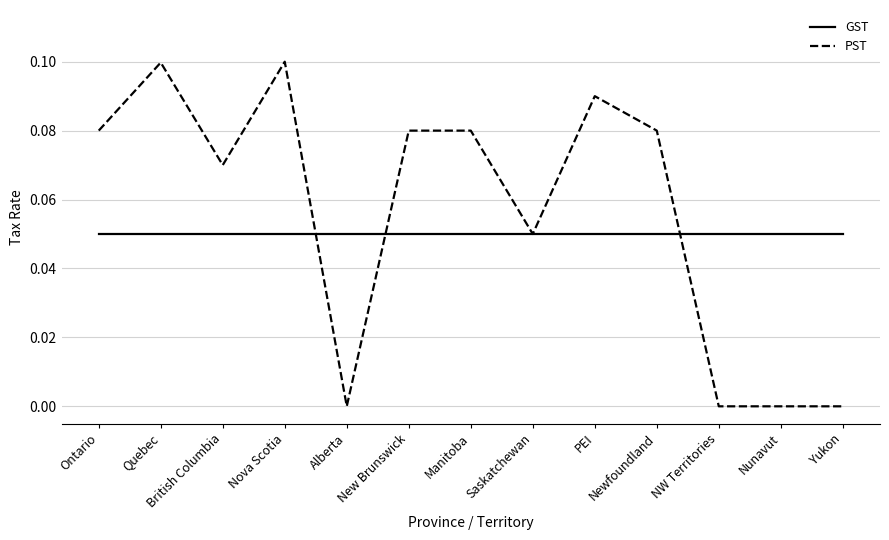

What are all the series names shown in the legend?

GST, PST